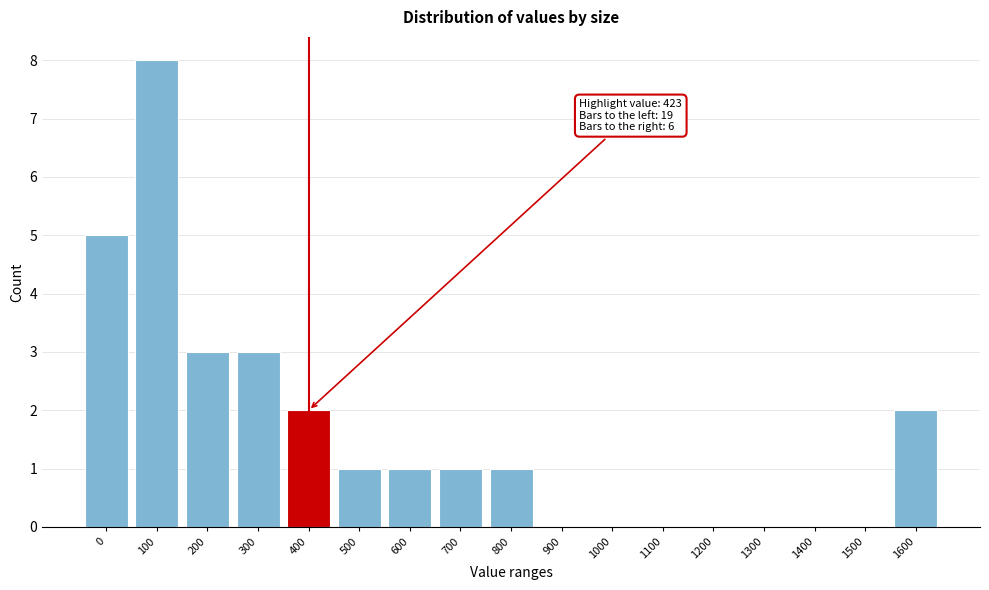

Reading left to right, list all the values displayed in this chart.

0=5	100=8	200=3	300=3	400=2	500=1	600=1	700=1	800=1	900=0	1000=0	1100=0	1200=0	1300=0	1400=0	1500=0	1600=2